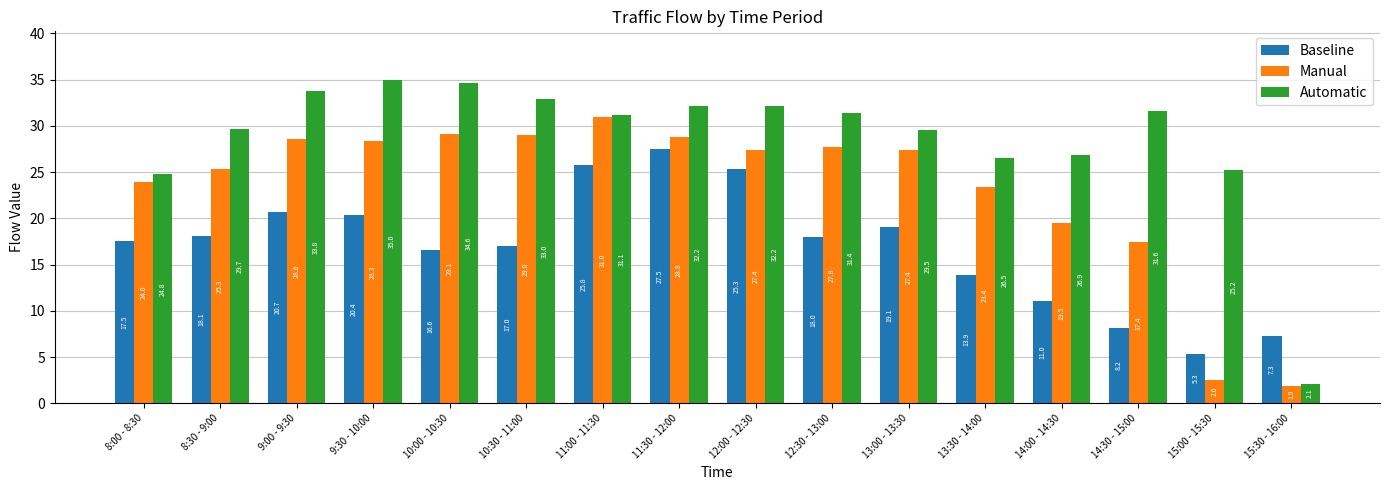

Rank the series by their maximum value, from lowest to highest.

Baseline, Manual, Automatic